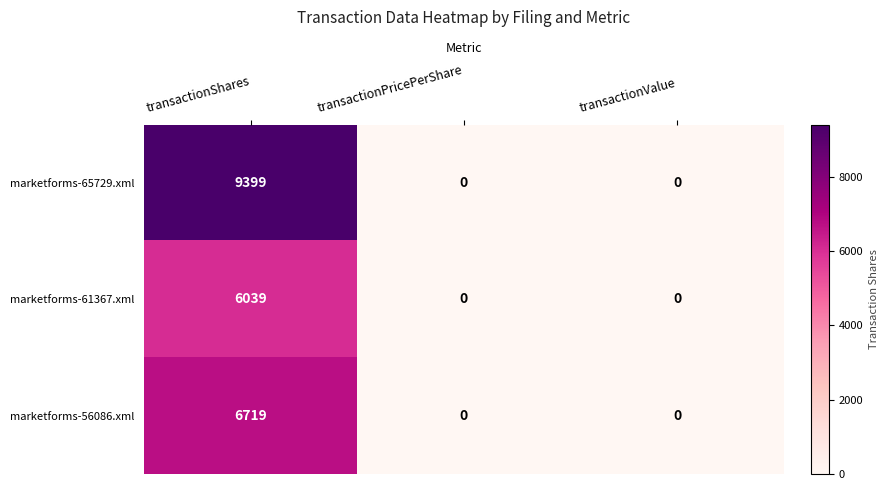

Reading left to right, what are all the values shown in this chart?

marketforms-65729.xml: transactionShares=9399	transactionPricePerShare=0	transactionValue=0
marketforms-61367.xml: transactionShares=6039	transactionPricePerShare=0	transactionValue=0
marketforms-56086.xml: transactionShares=6719	transactionPricePerShare=0	transactionValue=0